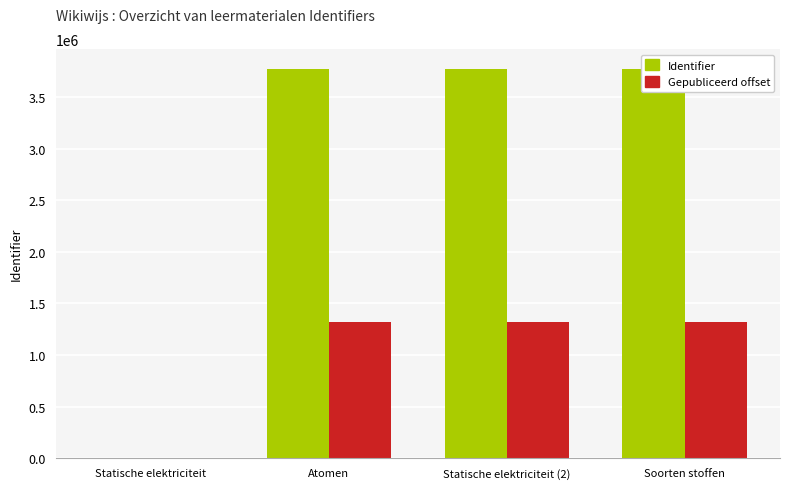

Where is Identifier nearest to the value 1887741?

Atomen